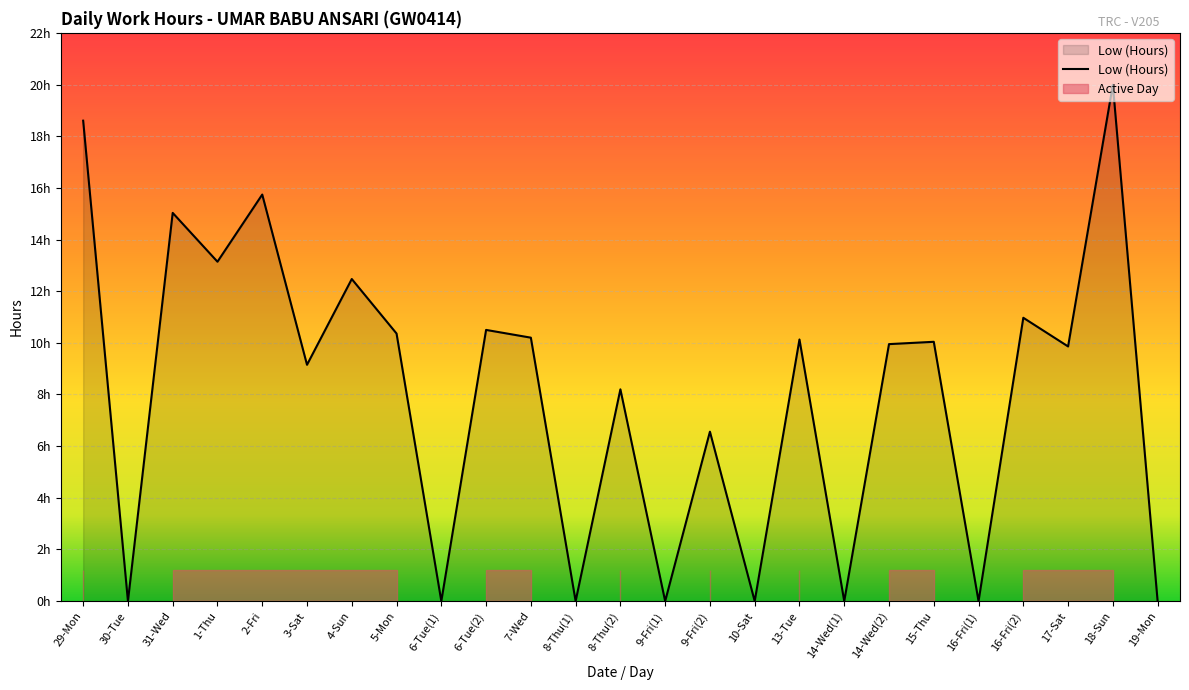

What position from the right is 29-Mon?

25